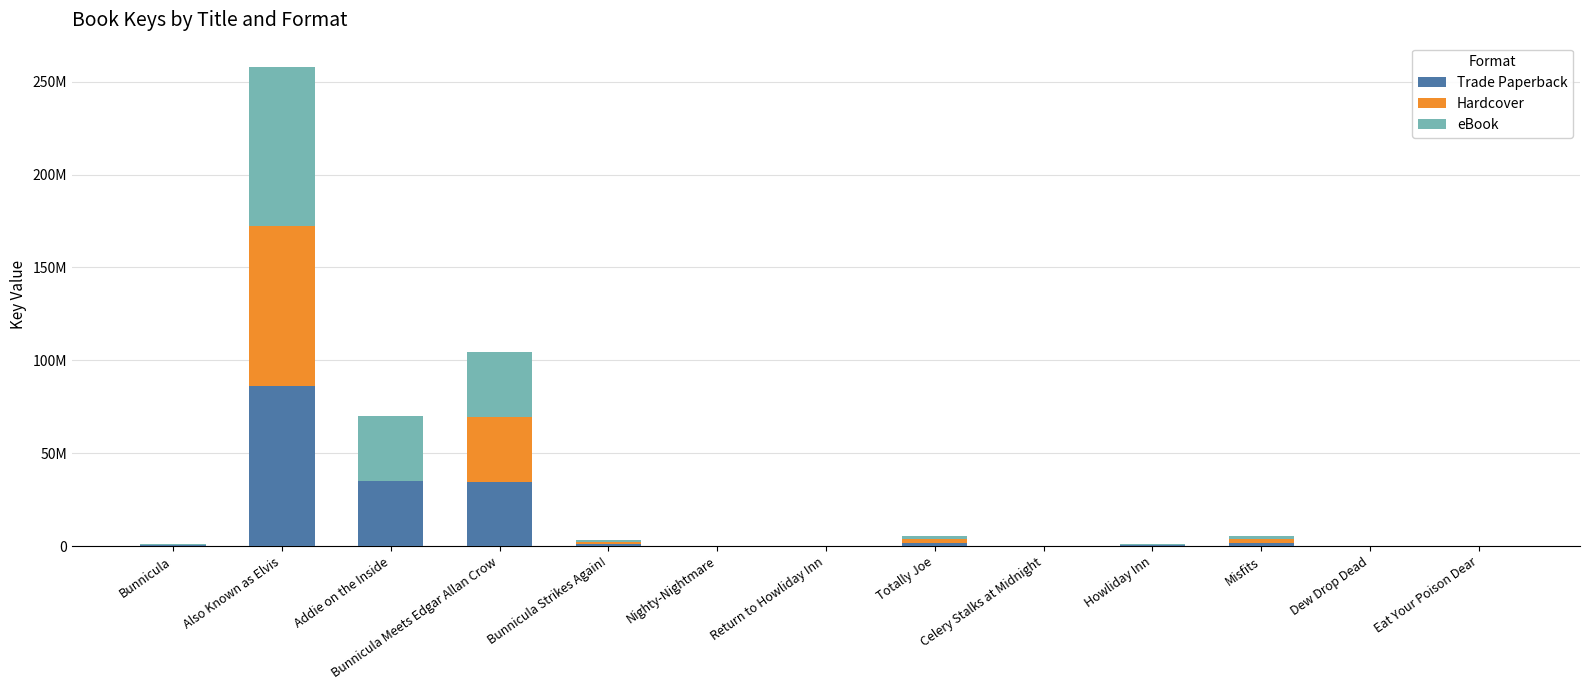

What is the sum of the Trade Paperback values at Bunnicula Strikes Again! and Celery Stalks at Midnight?

1083473